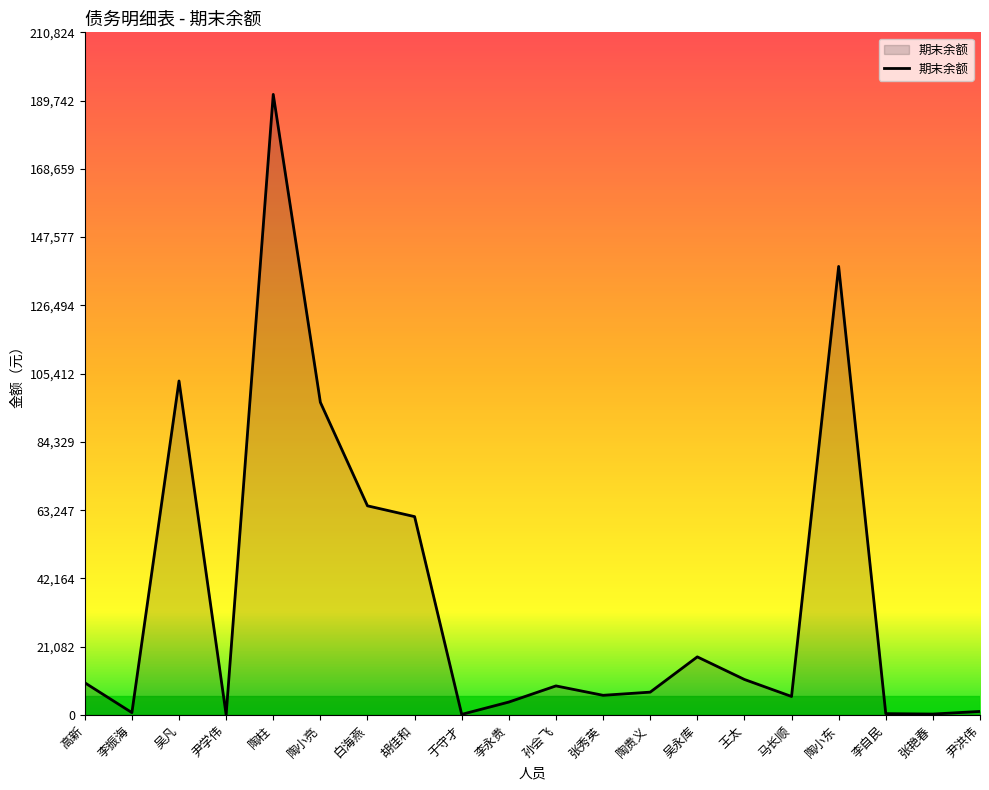

Which category has the highest value across all series?

陶柱